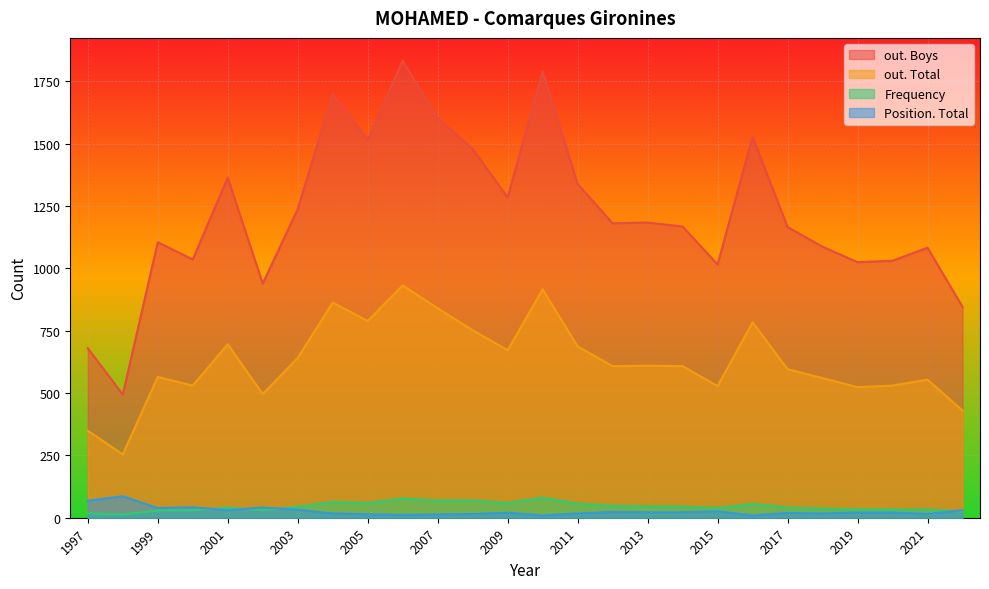

What is the average value of the Position. Total series?

26